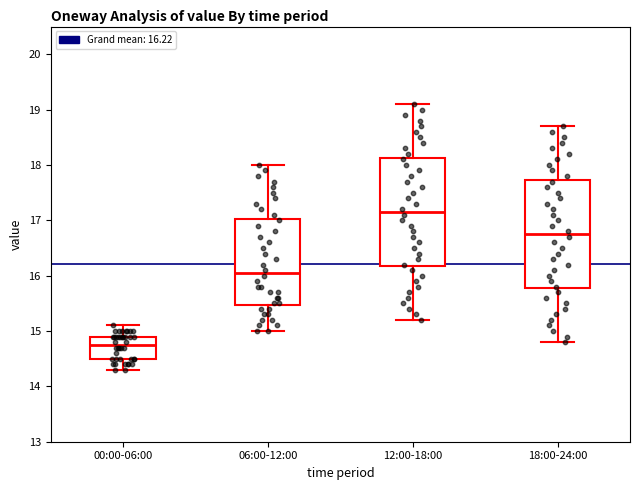

Reading left to right, transcribe this box plot: for each box, give where its median line is, the range the box spans, and where its two whiskers end, as read against the y-axis. The values are not printed on the chart, so give them approximately, as read against the axis.

00:00-06:00: median 14.8, box 14.5 to 14.9, whiskers 14.3 to 15.1
06:00-12:00: median 16.1, box 15.5 to 17.0, whiskers 15.0 to 18.0
12:00-18:00: median 17.2, box 16.2 to 18.1, whiskers 15.2 to 19.1
18:00-24:00: median 16.8, box 15.8 to 17.7, whiskers 14.8 to 18.7